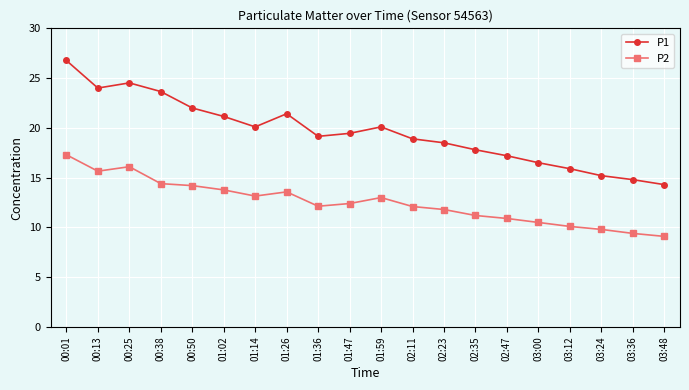

At how many categories does at least one series exceed 17?

15